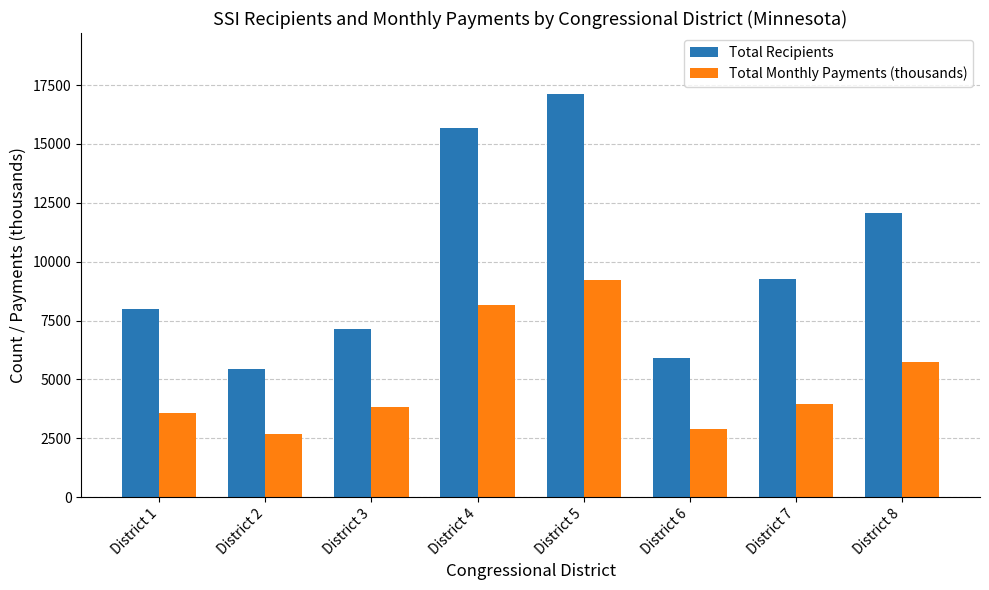

At which label does Total Monthly Payments (thousands) first exceed 3966?

District 4